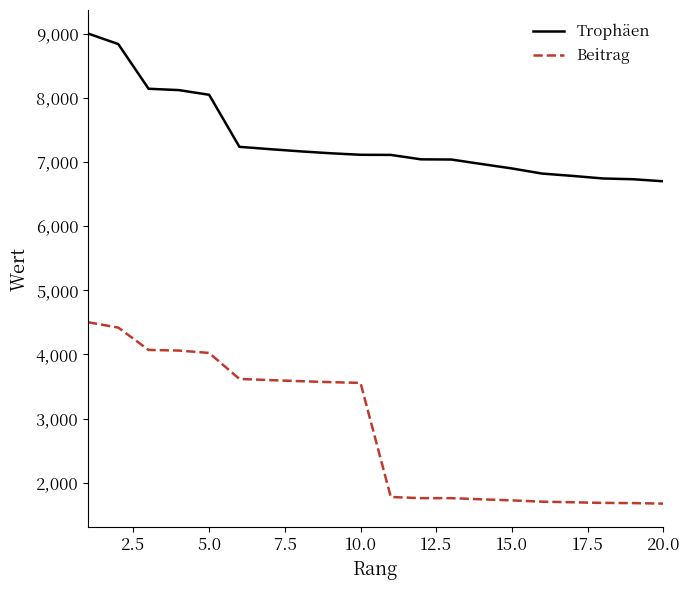

What is the smallest value displayed?

1674